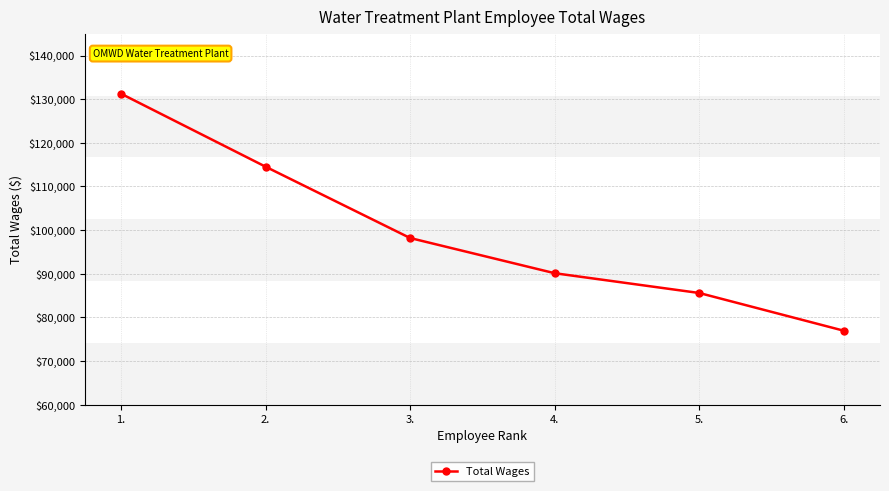

Reading left to right, transcribe all the data shown in this chart.

1.=131267	2.=114536	3.=98184	4.=90118	5.=85584	6.=76936